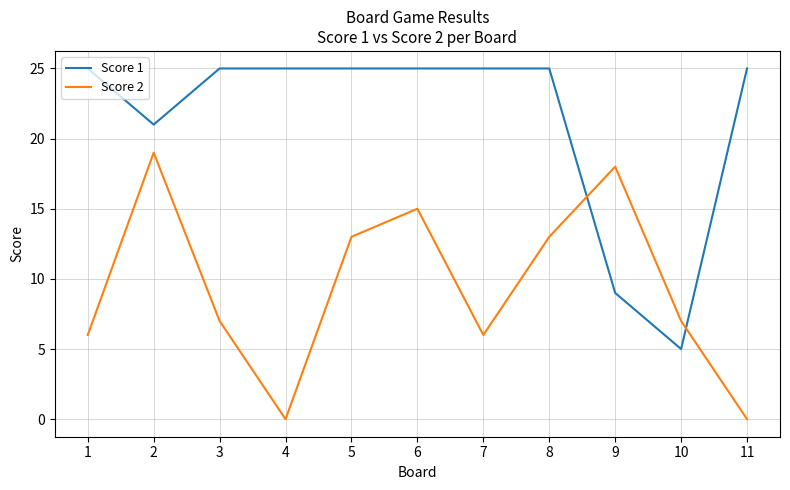

What is the difference between the Score 2 values at 5 and 3?

6